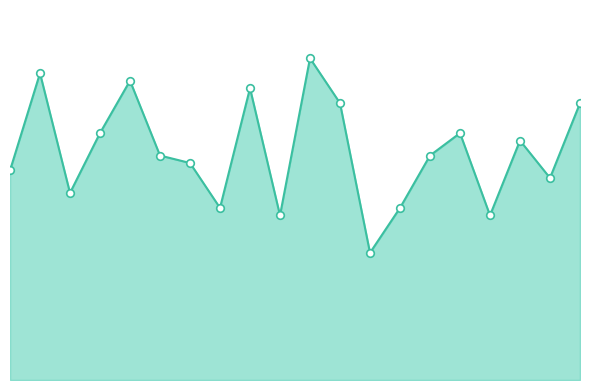

Which series contains the lowest Y value?

combined_line